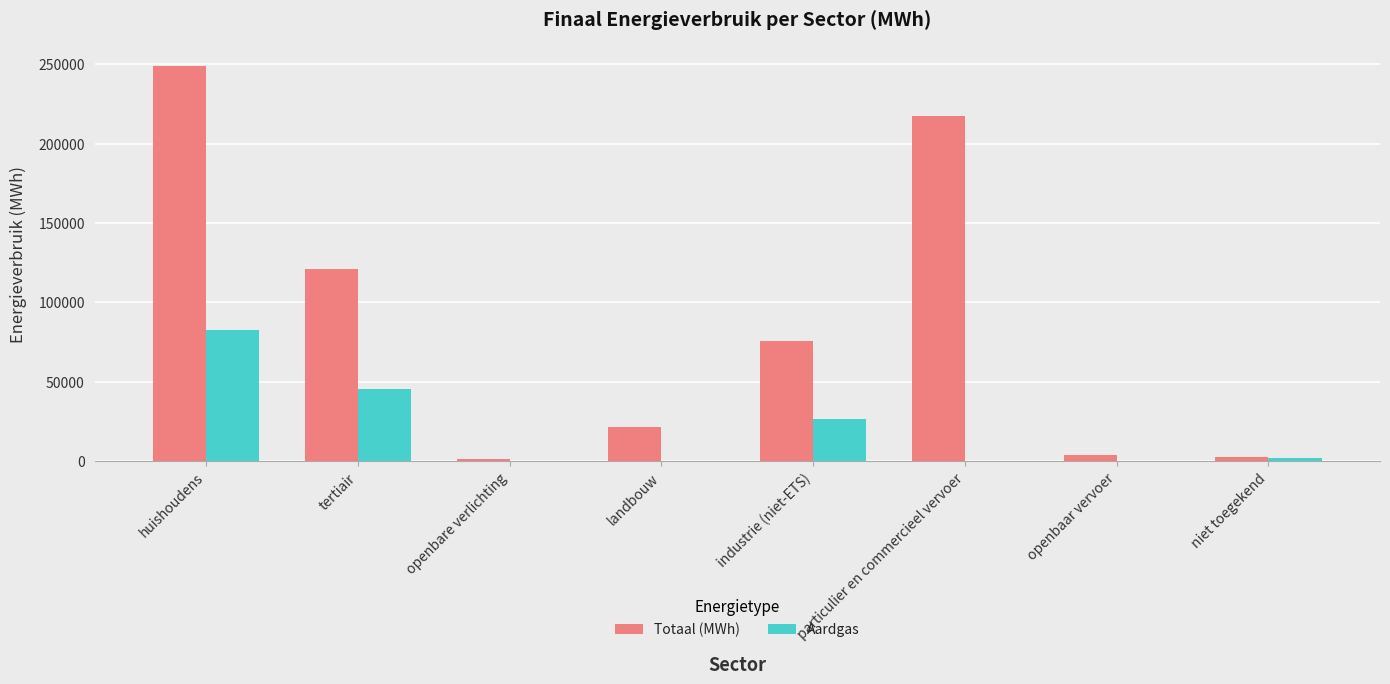

Where is Totaal (MWh) nearest to the value 125266?

tertiair